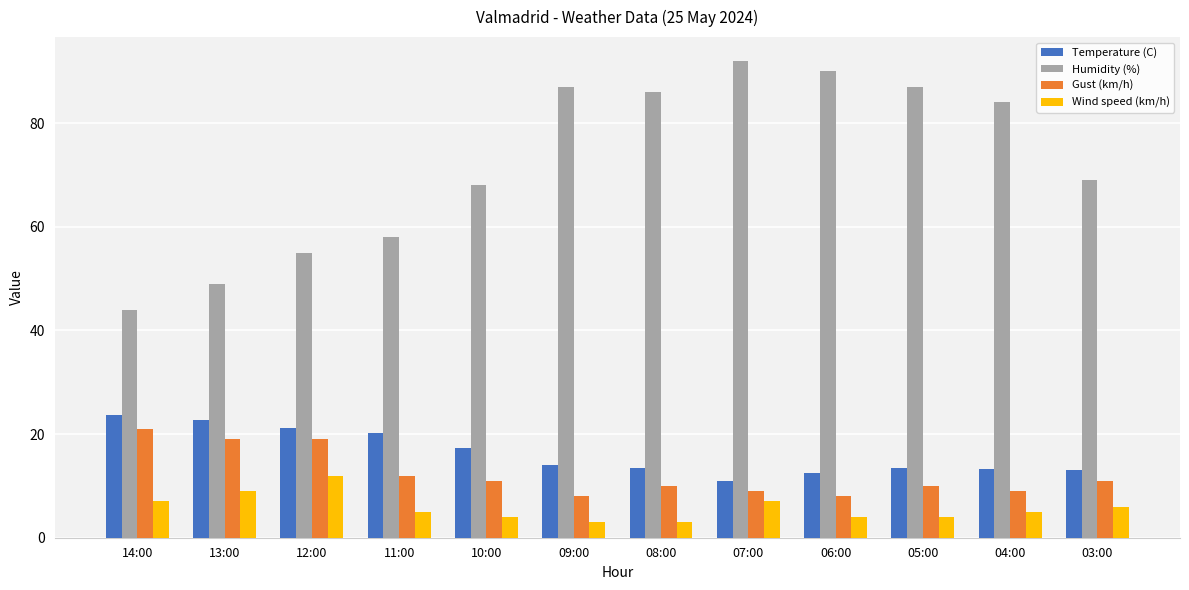

What is the difference between the highest and lowest values at 13:00?

40.0